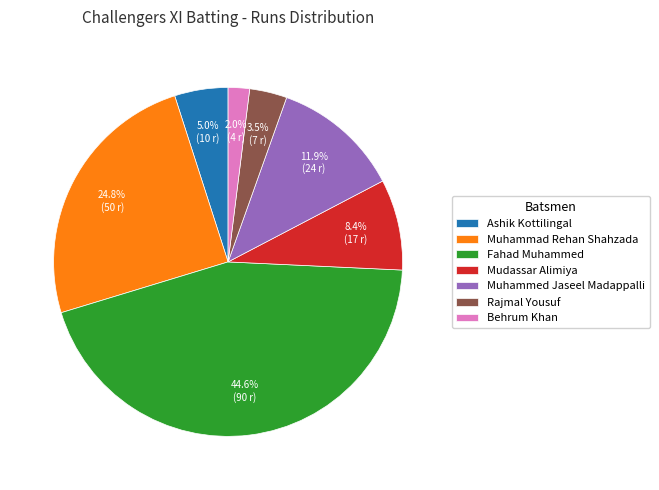

To the nearest percent, what portion does Behrum Khan represent?

2%